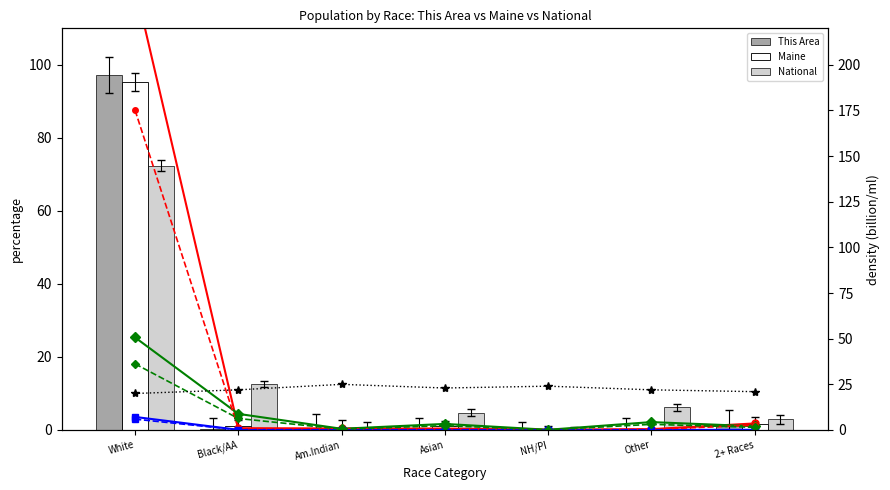

Count the number of categories in the chart.

7